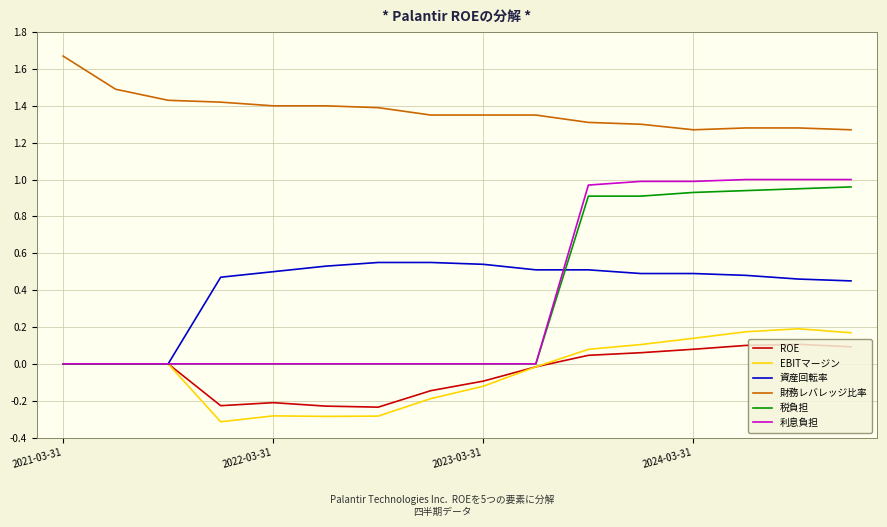

Rank the series by their maximum value, from highest to lowest.

財務レバレッジ比率, 利息負担, 税負担, 資産回転率, EBITマージン, ROE